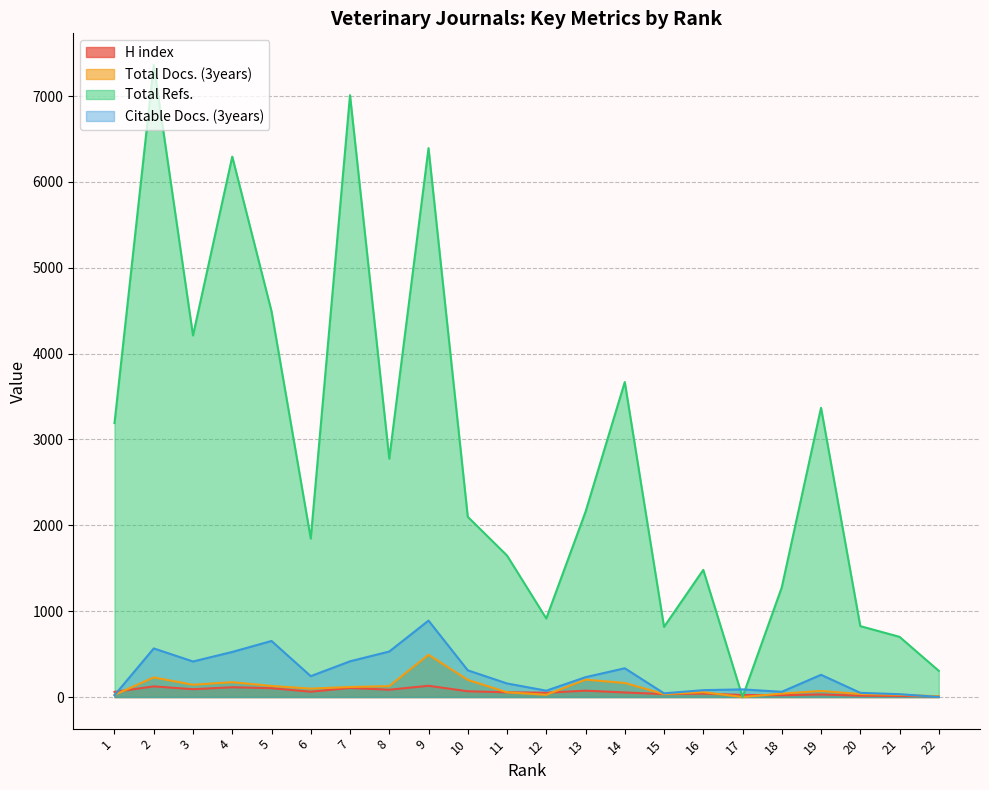

How many times do Total Docs. (3years) and H index cross each other?

4